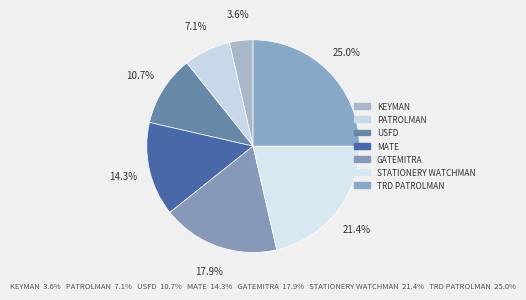

Is there a majority slice in this chart?

No